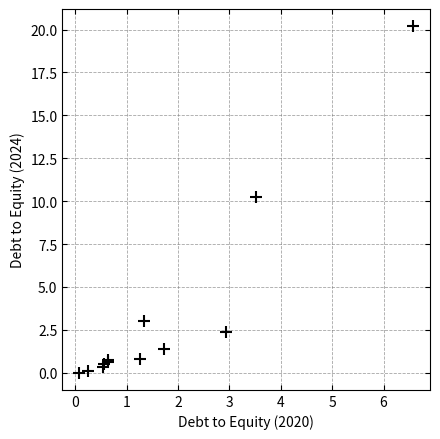

What Y value in the scatter plot is closest to 10?

10.2